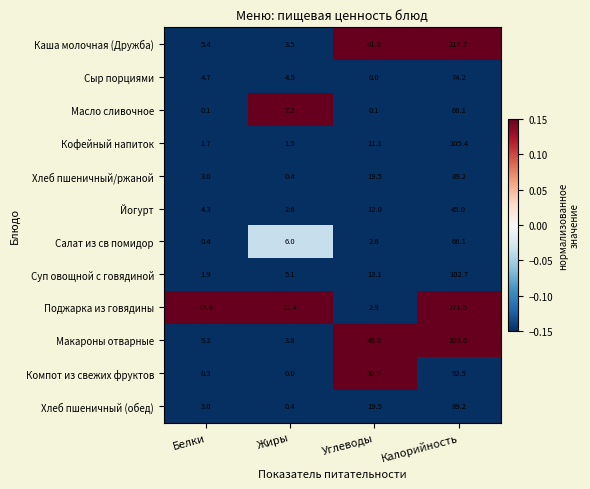

What is the average value of the Кофейный напиток series?

29.9